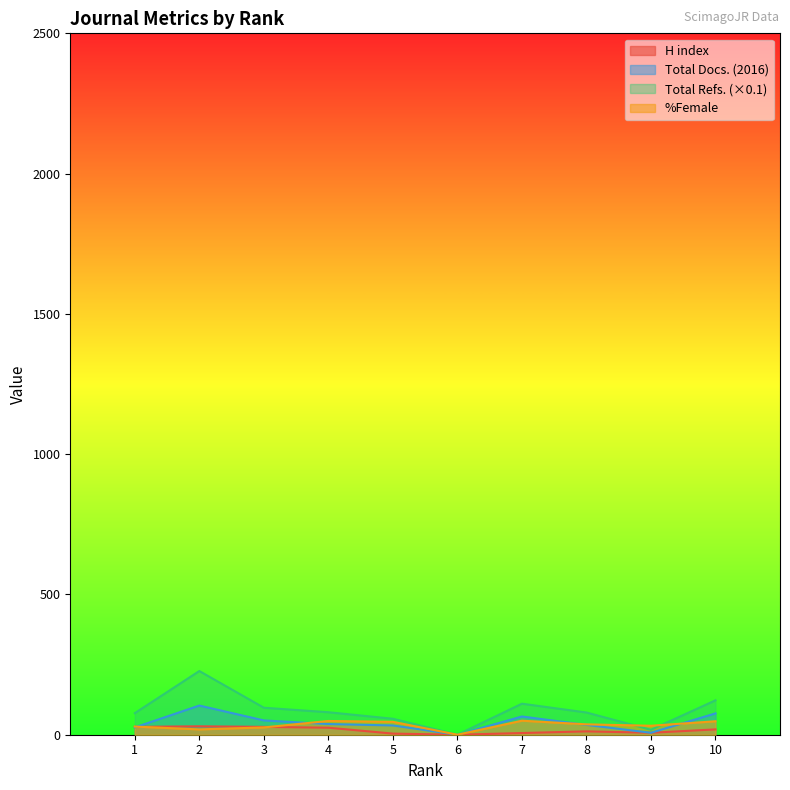

Reading left to right, what are all the values shown in this chart?

H index: 1=28.0	2=30.0	3=28.0	4=25.0	5=4.0	6=0.0	7=6.0	8=12.0	9=7.0	10=19.0
Total Docs. (2016): 1=26.0	2=104.0	3=51.0	4=38.0	5=33.0	6=0.0	7=65.0	8=35.0	9=7.0	10=76.0
Total Refs.: 1=76.9	2=227.0	3=96.2	4=80.2	5=56.9	6=0.0	7=110.6	8=79.2	9=17.6	10=122.6
%Female: 1=29.0	2=19.0	3=26.0	4=49.0	5=46.0	6=0.0	7=50.0	8=37.0	9=32.0	10=48.0